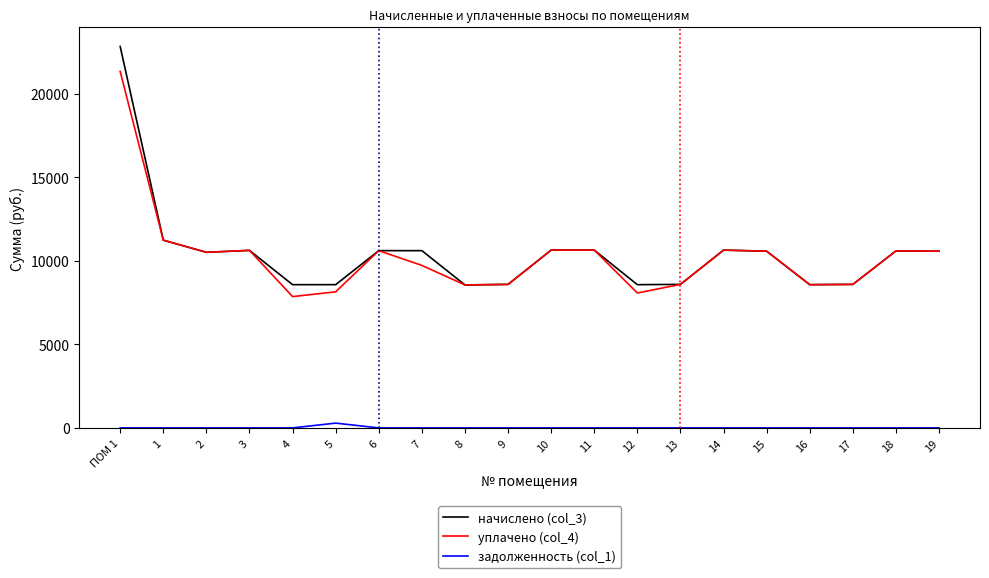

How many distinct data groups are displayed?

3